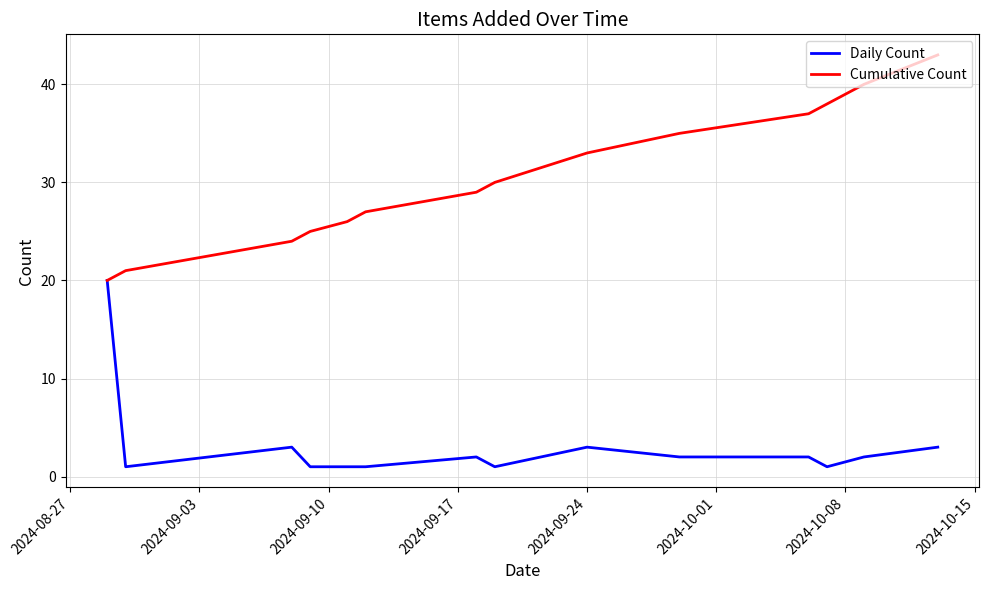

Which series has the largest total across all categories?

Cumulative Count